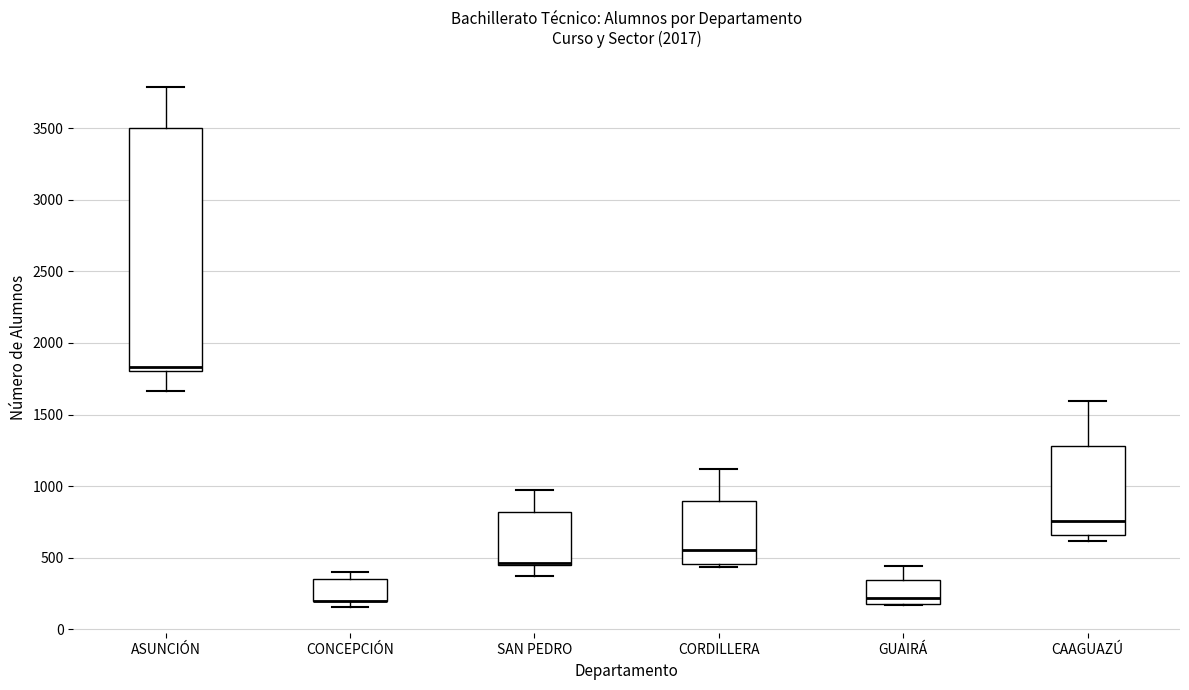

Reading left to right, transcribe this box plot: for each box, give where its median line is, the range the box spans, and where its two whiskers end, as read against the y-axis. The values are not printed on the chart, so give them approximately, as read against the axis.

ASUNCIÓN: median 1850, box 1800 to 3500, whiskers 1650 to 3800
CONCEPCIÓN: median 200 (drawn on the box's lower edge), box 200 to 350, whiskers 150 to 400
SAN PEDRO: median 450 (drawn on the box's lower edge), box 450 to 800, whiskers 350 to 950
CORDILLERA: median 550, box 450 to 900, whiskers 450 (just below the box's lower edge) to 1100
GUAIRÁ: median 200 (just above the box's lower edge), box 200 to 350, whiskers 150 to 450
CAAGUAZÚ: median 750, box 650 to 1300, whiskers 600 to 1600